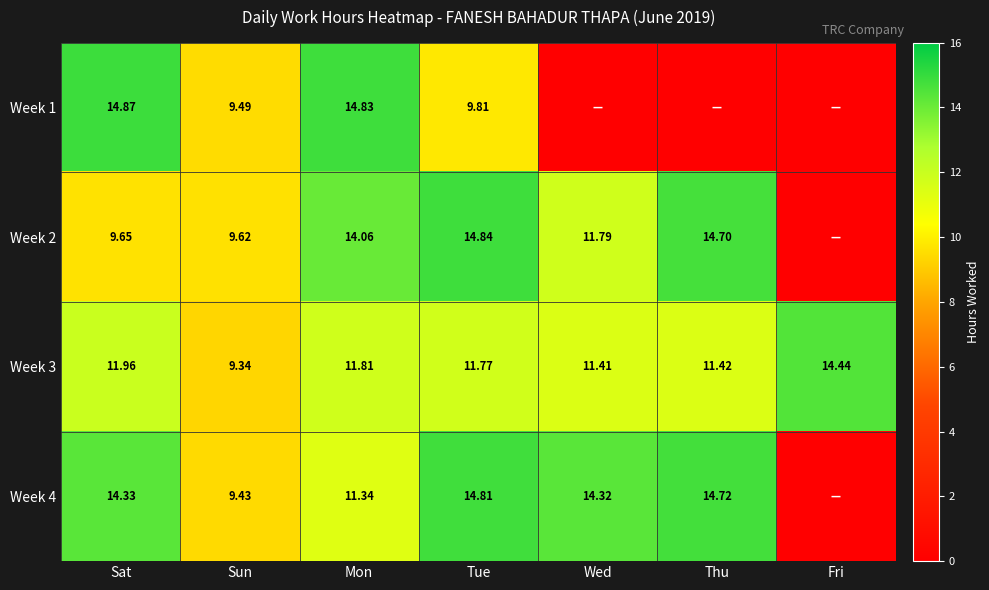

Is the value of Week 3 at Tue greater than the value of Week 1 at Tue?

Yes